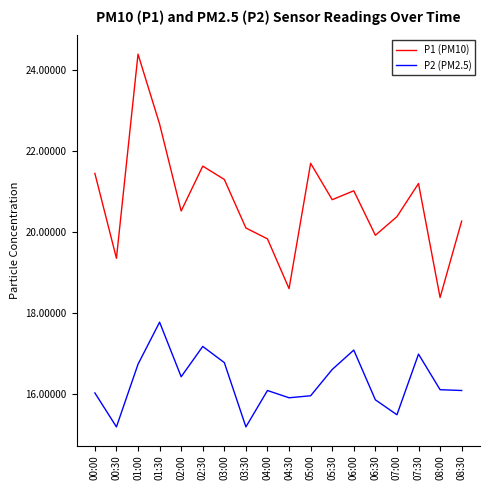

Is it true that P1 (PM10) equals 18.6 at 04:30?

True